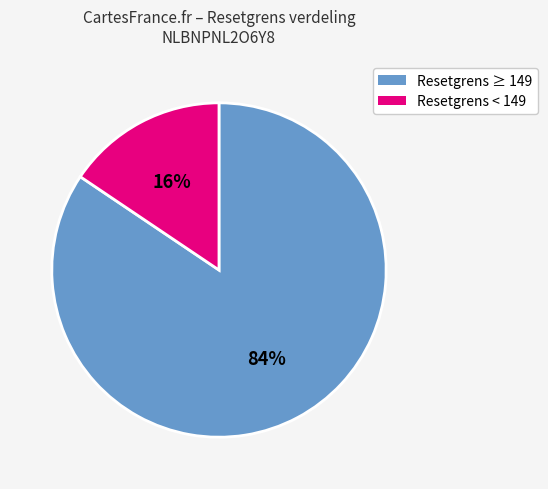

How many segments does this pie chart have?

2